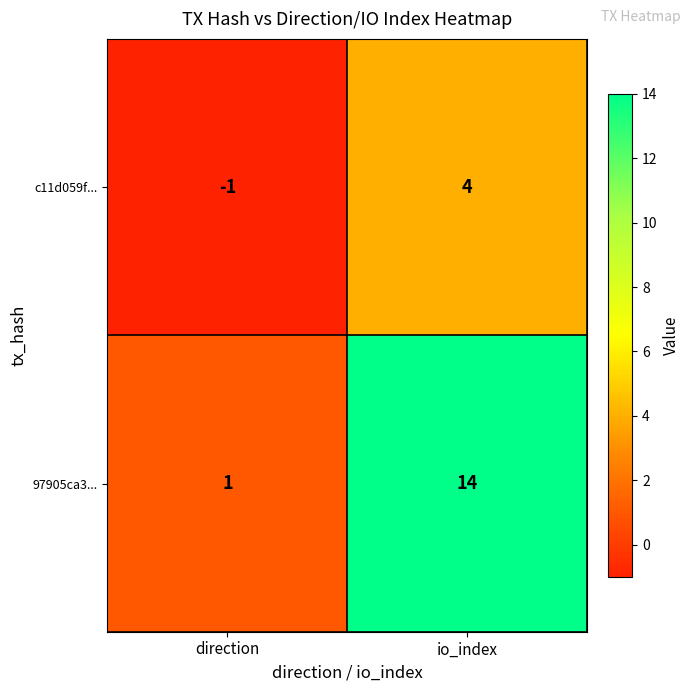

Reading left to right, transcribe all the data shown in this chart.

c11d059f...: direction=-1	io_index=4
97905ca3...: direction=1	io_index=14